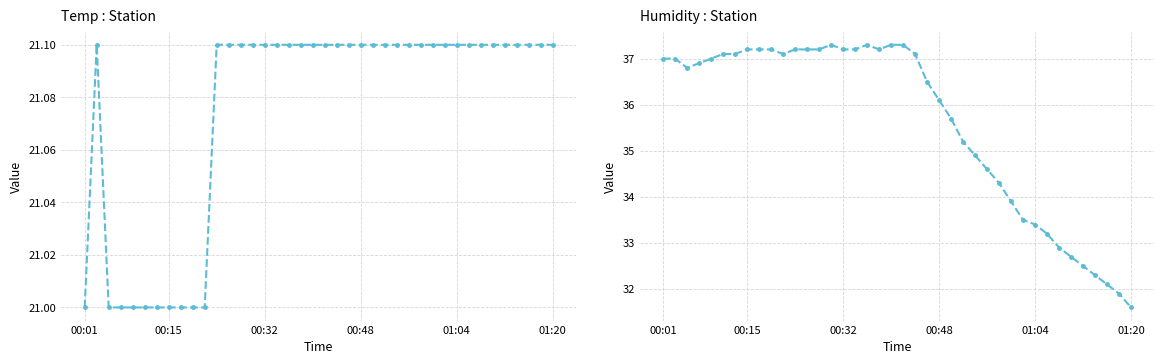

Reading left to right, transcribe all the data shown in this chart.

Temp: 21.0	21.1	21.0	21.0	21.0	21.0	21.0	21.0	21.0	21.0	21.0	21.1	21.1	21.1	21.1	21.1	21.1	21.1	21.1	21.1	21.1	21.1	21.1	21.1	21.1	21.1	21.1	21.1	21.1	21.1	21.1	21.1	21.1	21.1	21.1	21.1	21.1	21.1	21.1	21.1
Humidity: 37.0	37.0	36.8	36.9	37.0	37.1	37.1	37.2	37.2	37.2	37.1	37.2	37.2	37.2	37.3	37.2	37.2	37.3	37.2	37.3	37.3	37.1	36.5	36.1	35.7	35.2	34.9	34.6	34.3	33.9	33.5	33.4	33.2	32.9	32.7	32.5	32.3	32.1	31.9	31.6